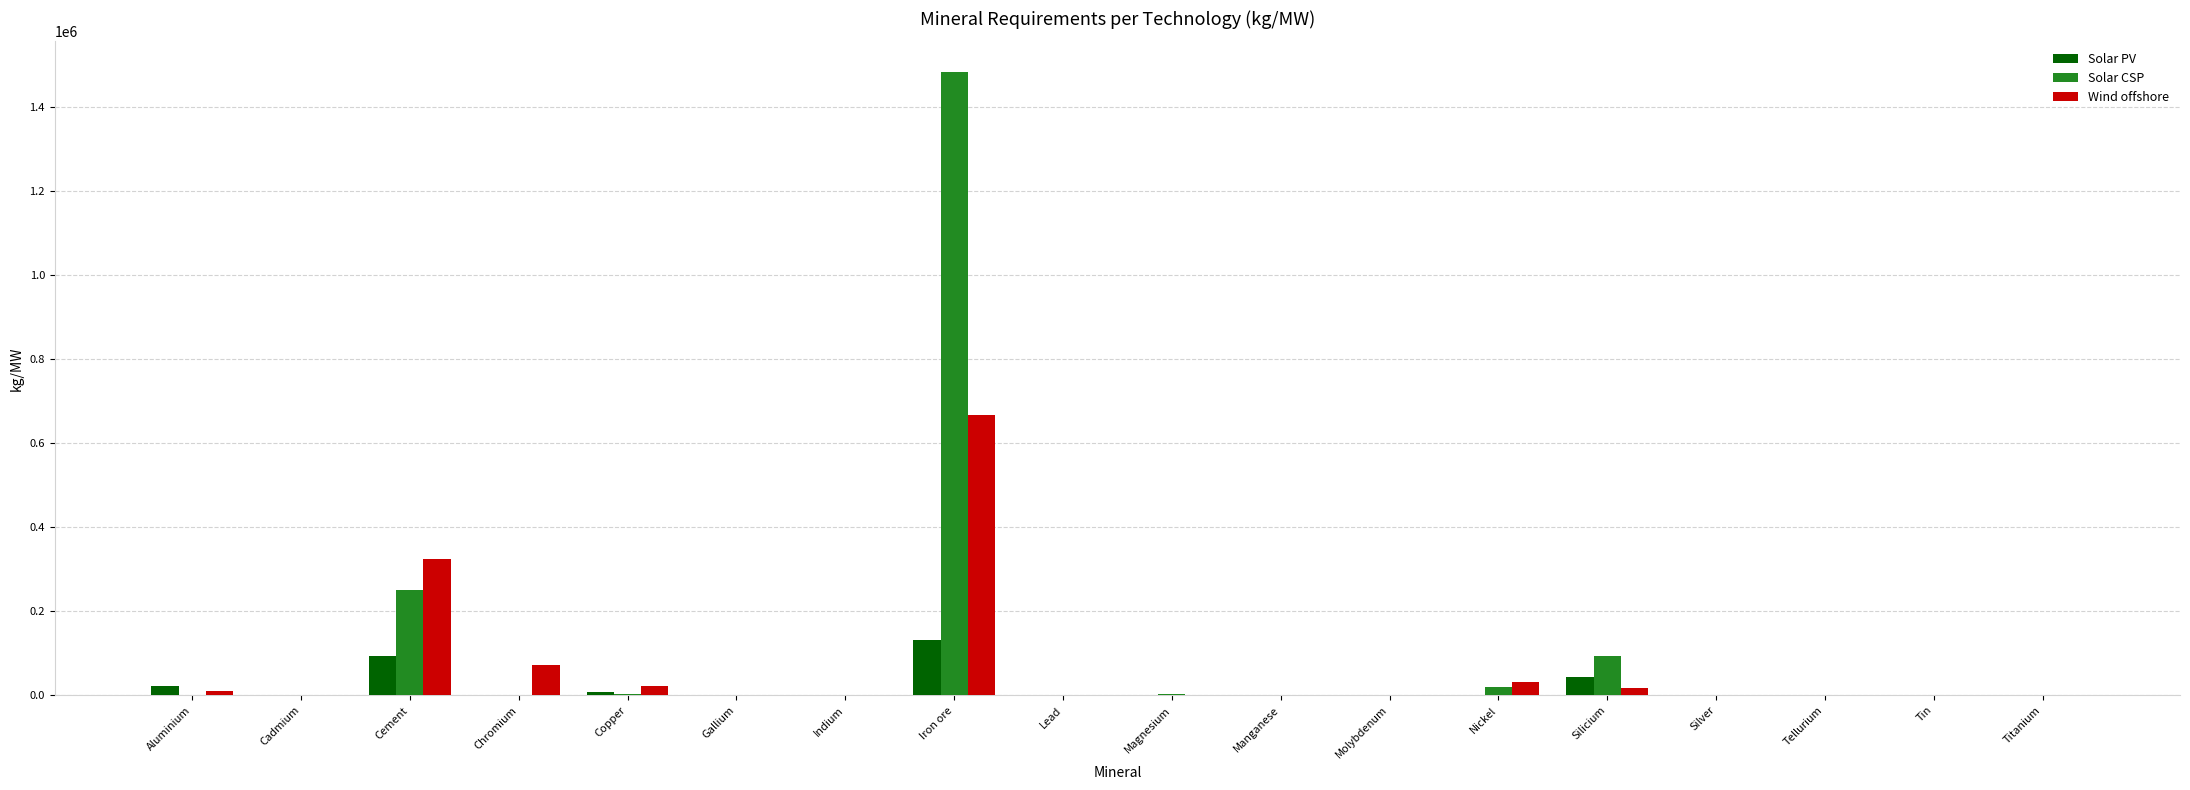

How many categories are shown in the chart?

18